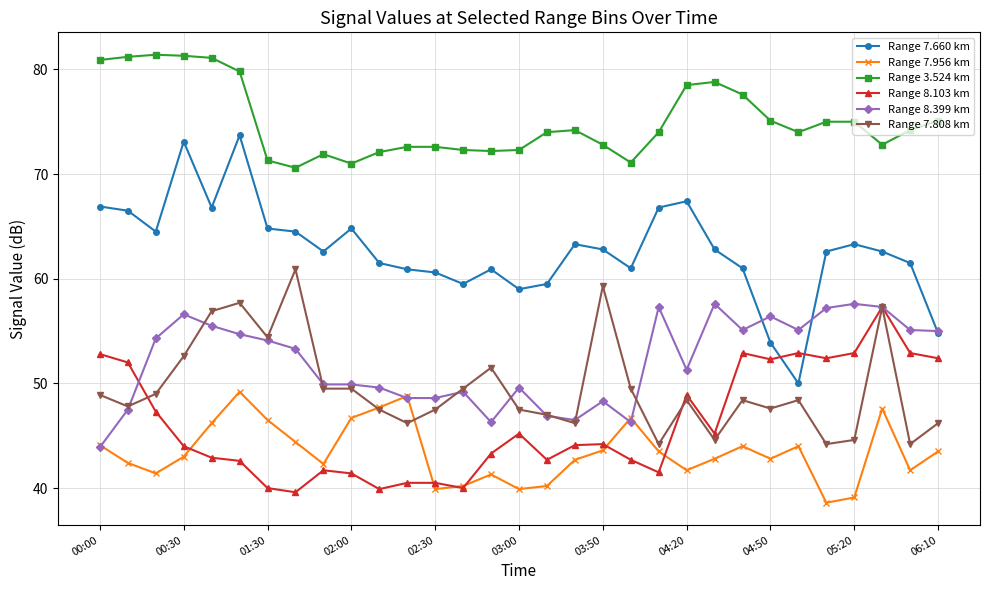

Which series has the largest range (max minus min)?

Range 7.660 km